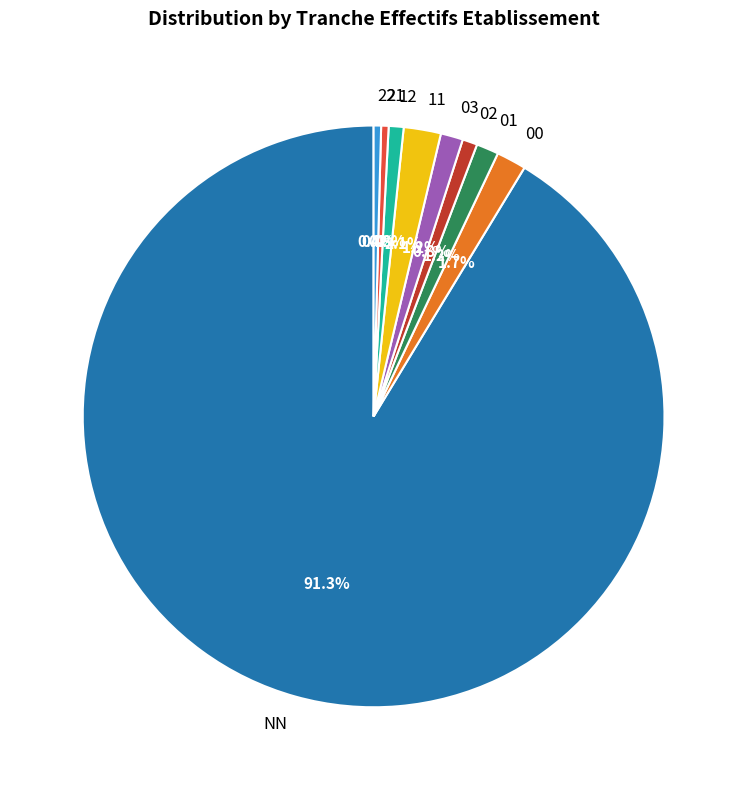

Do 02 and 01 together represent more than half of the pie?

No